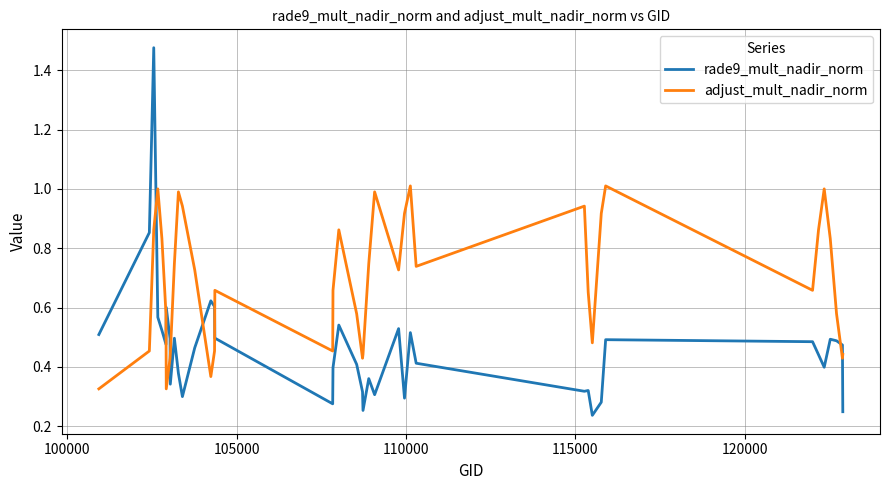

Which series has the largest range (max minus min)?

rade9_mult_nadir_norm